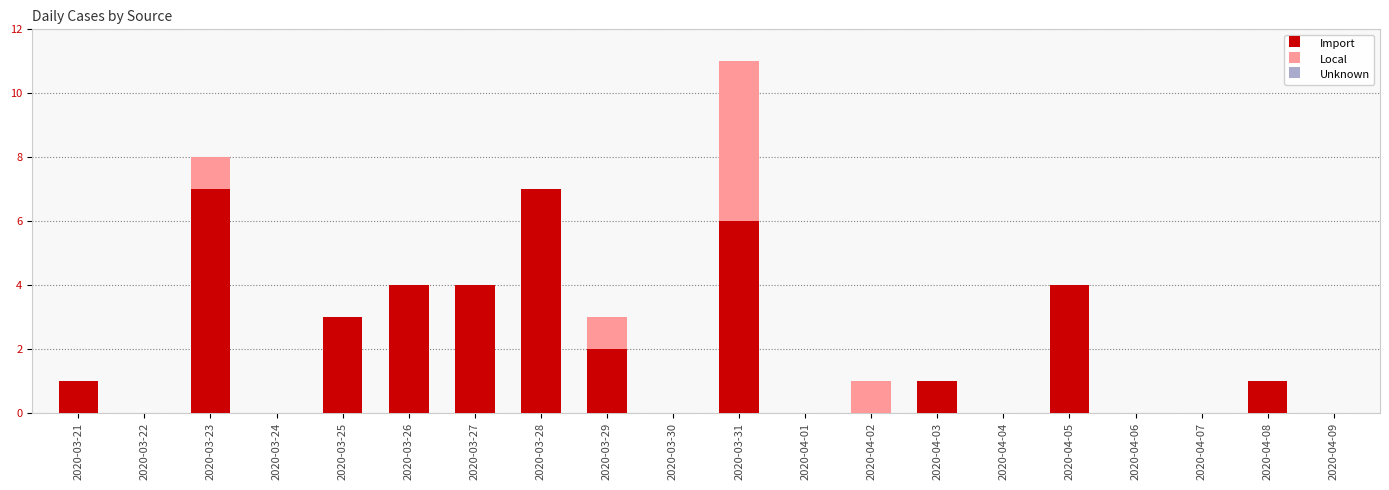

What is the sum of all Import values?

40